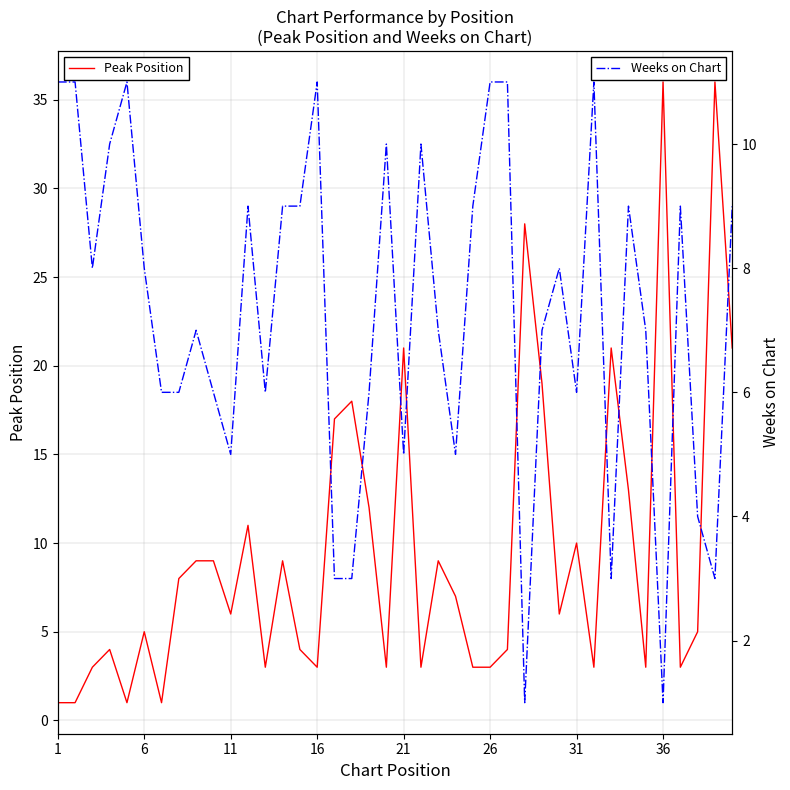

Which series has the largest range (max minus min)?

Peak Position